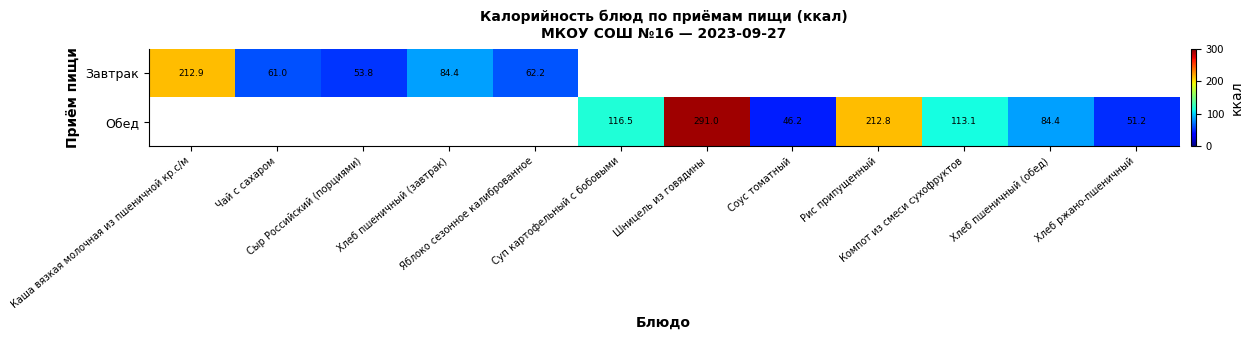

At Суп картофельный с бобовыми, list the series in order from smallest to largest.

Завтрак, Обед